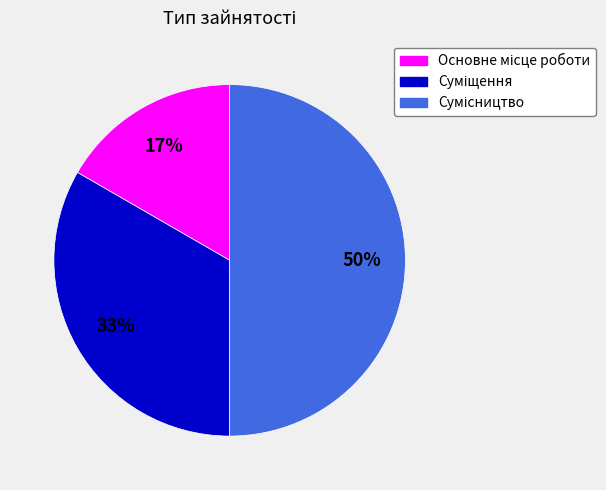

To the nearest percent, what is the difference between the largest and smallest slice percentages?

33%